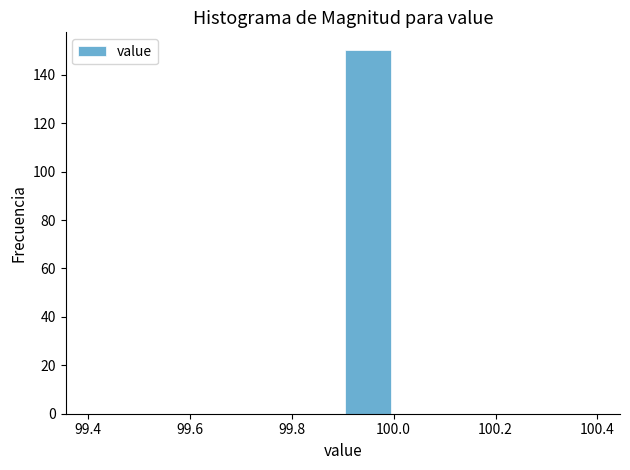

Over which range of the x-axis is the bar tallest?

99.9 to 100.0